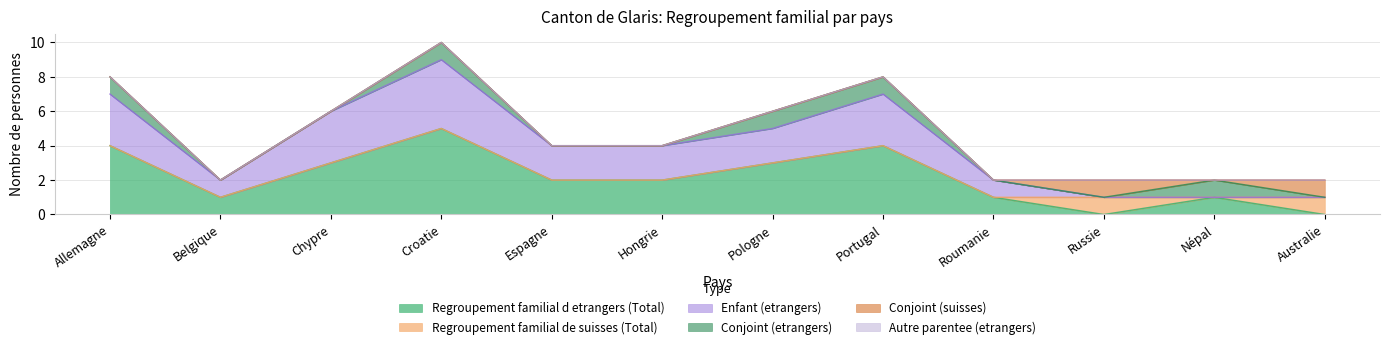

How many data points in Regroupement familial d etrangers (Total) are less than 2?

5